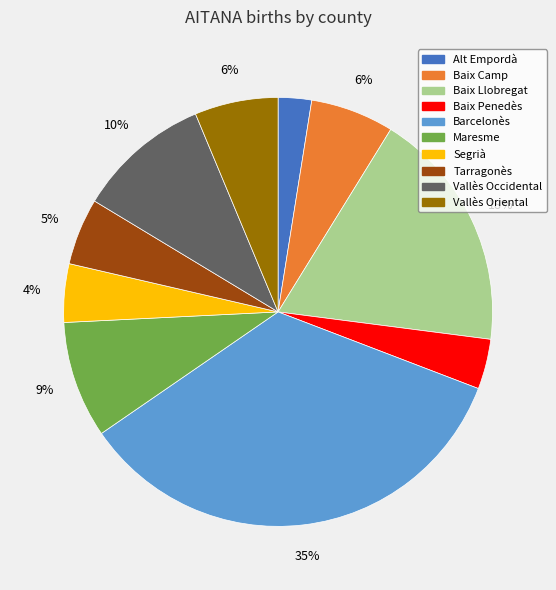

How many segments does this pie chart have?

10